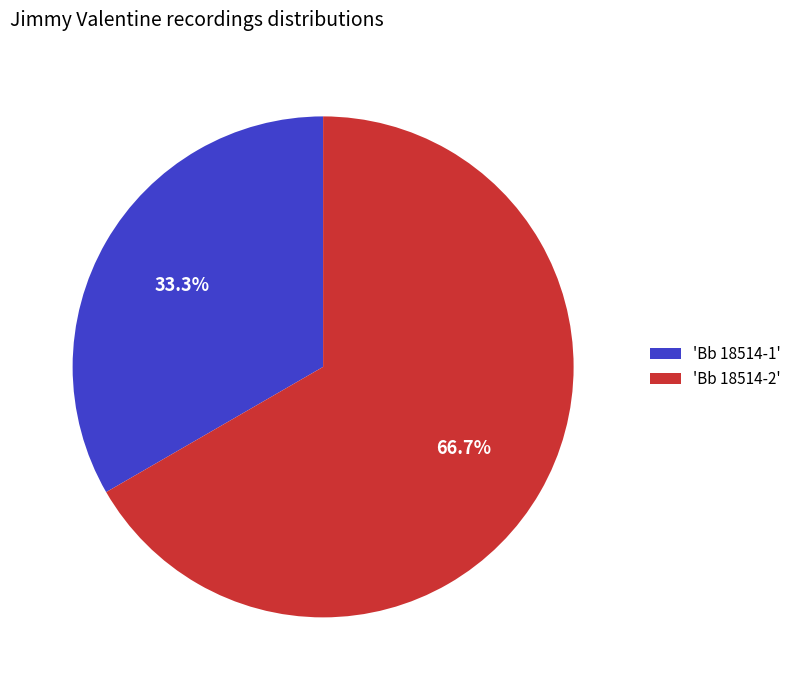

What percentage do 'Bb 18514-1' and 'Bb 18514-2' together represent?

100.0%